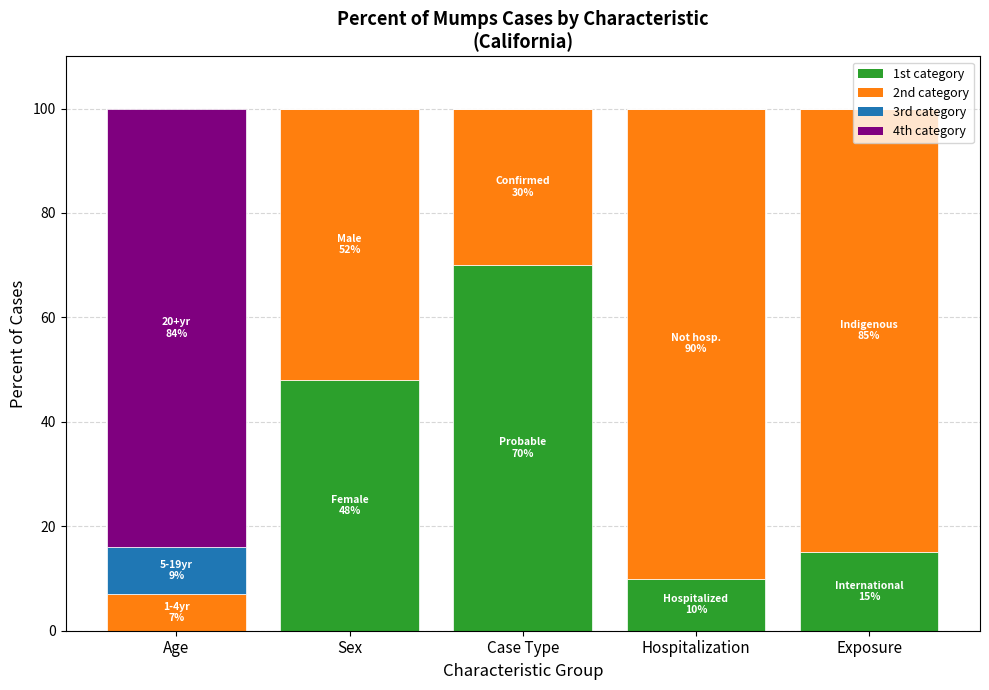

Does the chart contain stacked bars?

Yes